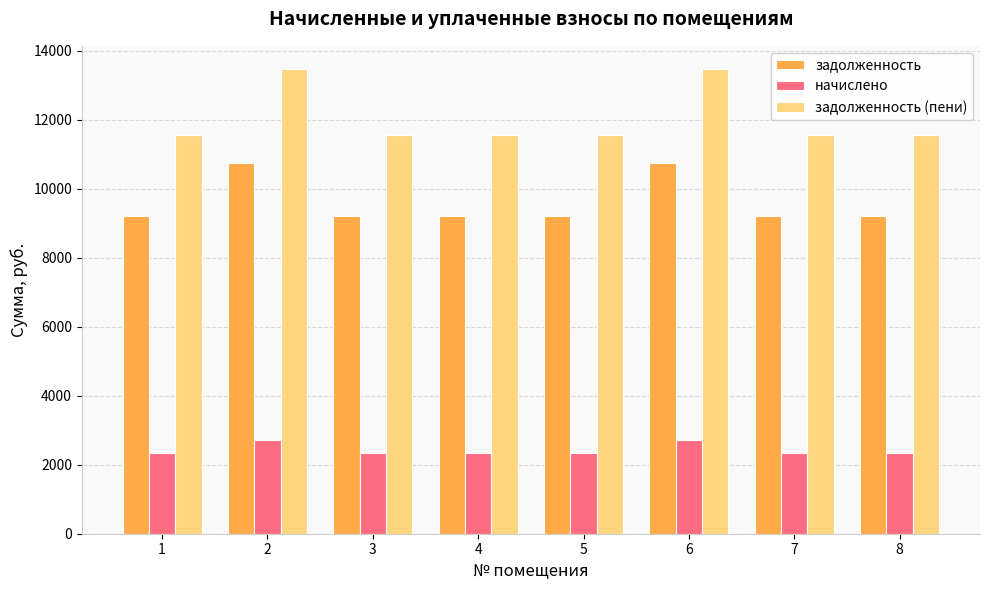

What is the greatest value displayed?

13473.6